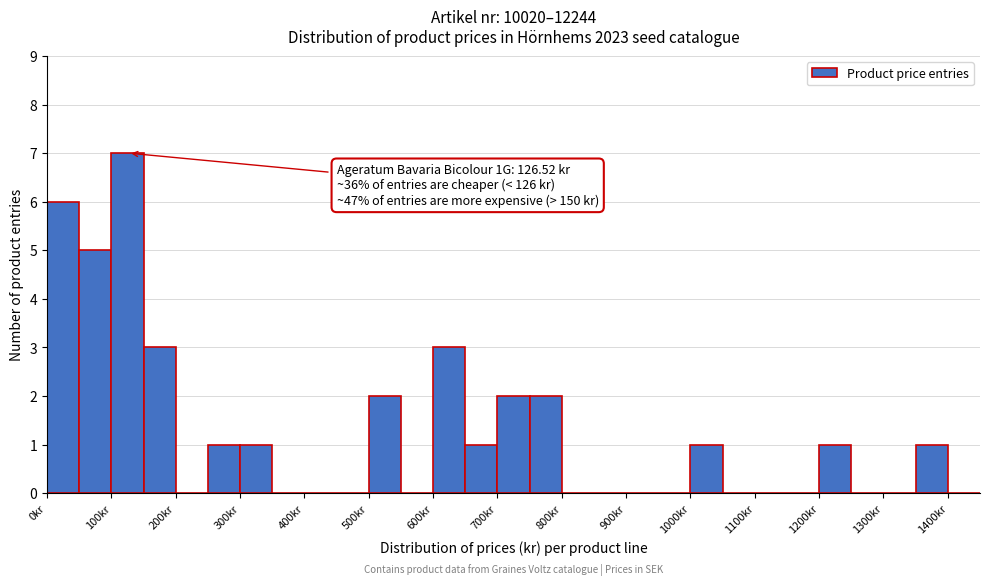

Which range on the x-axis has the tallest bar?

100 to 150